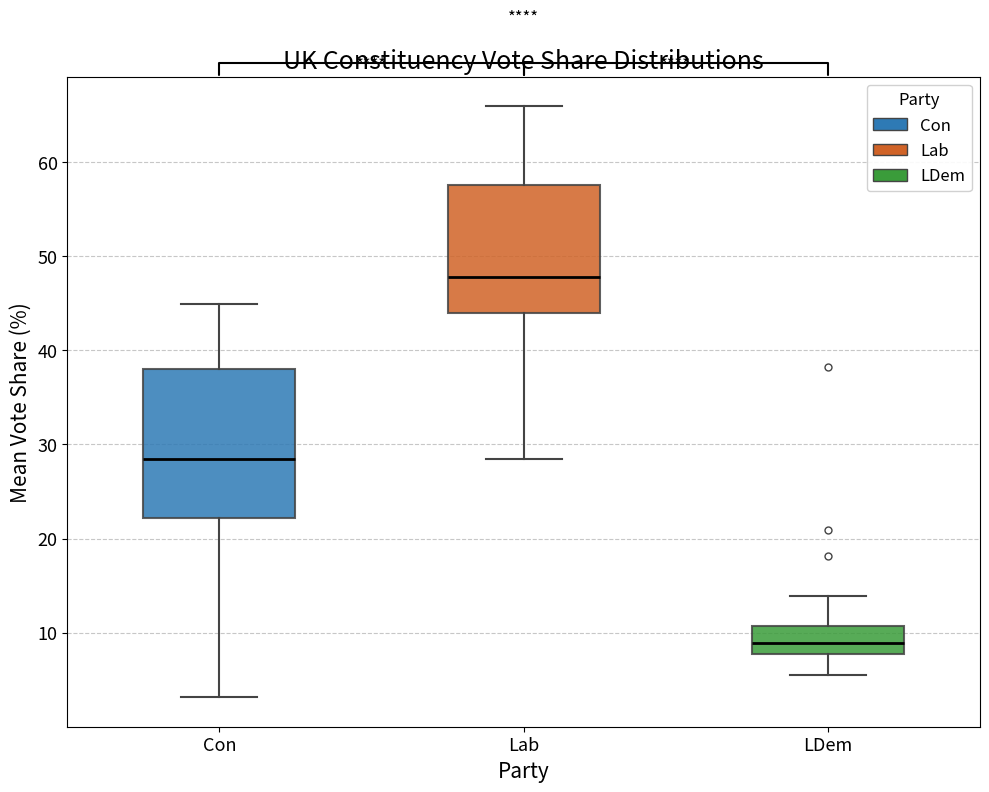

Which box's median line is the lowest?

LDem